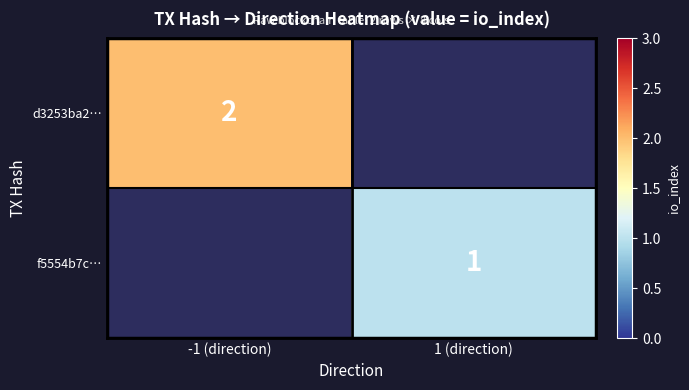

The f5554b7c… series shows 1 at 1 (direction). True or false?

True